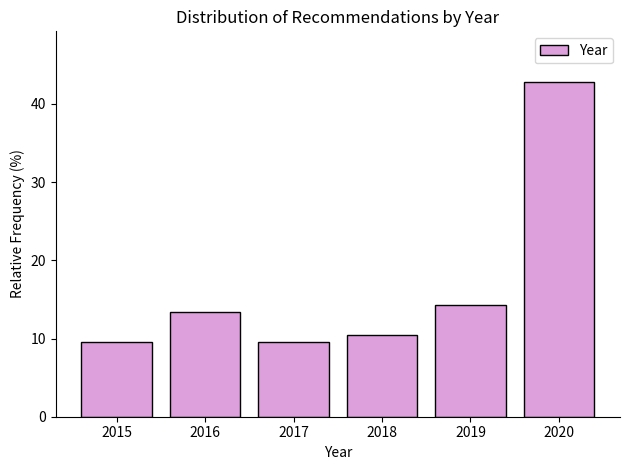

Reading left to right, transcribe all the data shown in this chart.

9.5	13.3	9.5	10.5	14.3	42.9